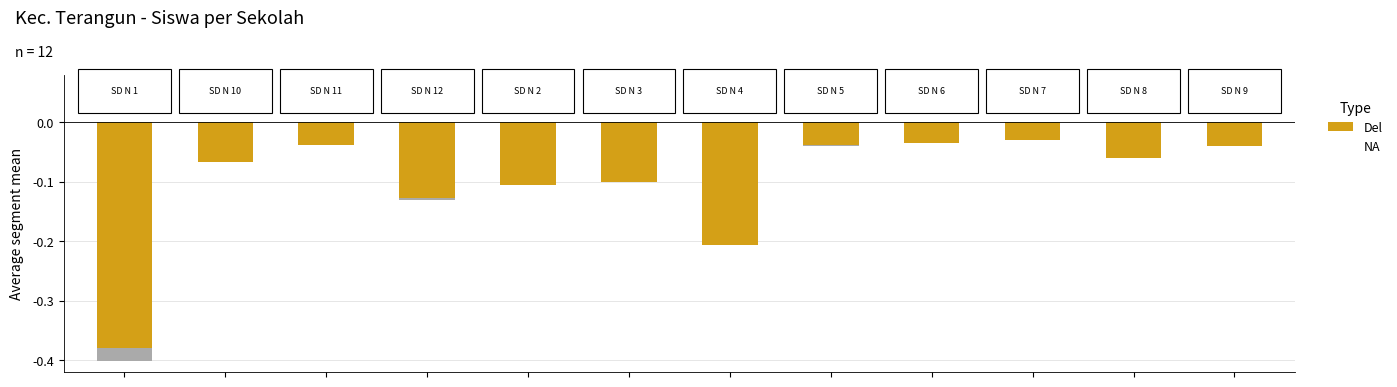

What is the value of the 5th bar from the left?

-0.1